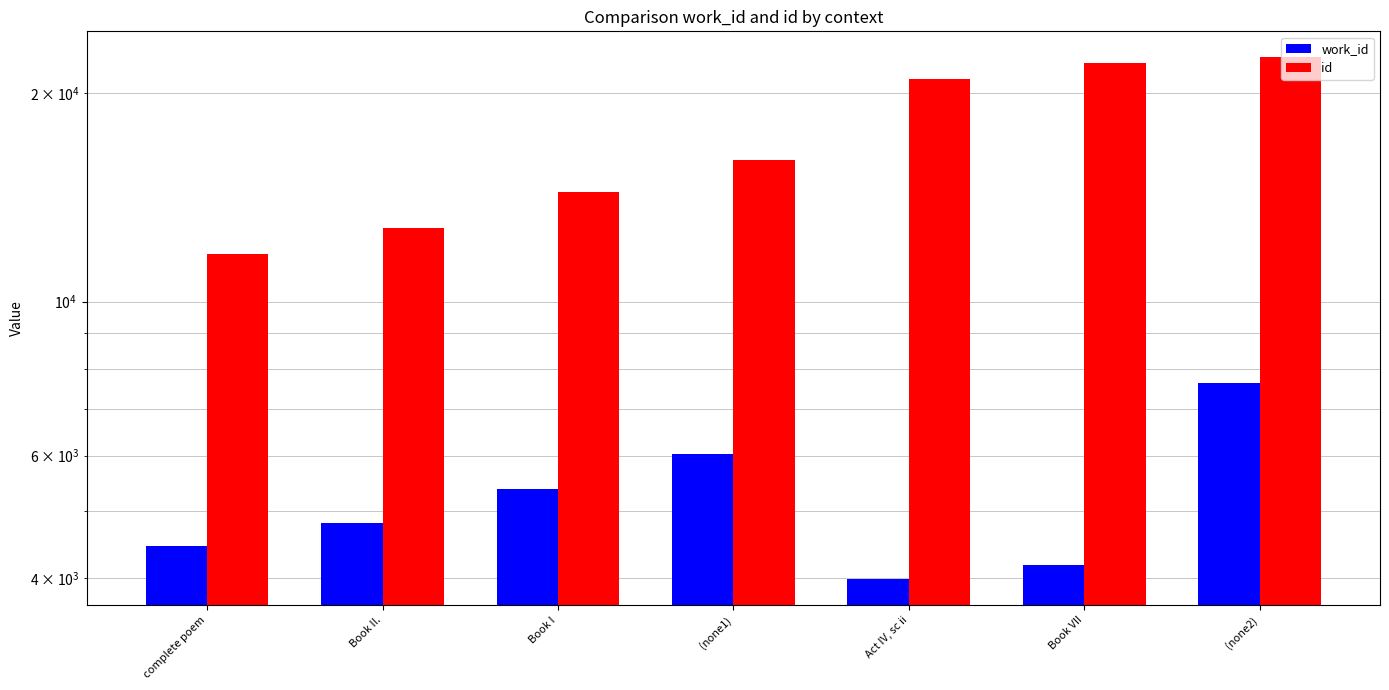

What is the approximate value of id at Book II., to the nearest 100?

12800